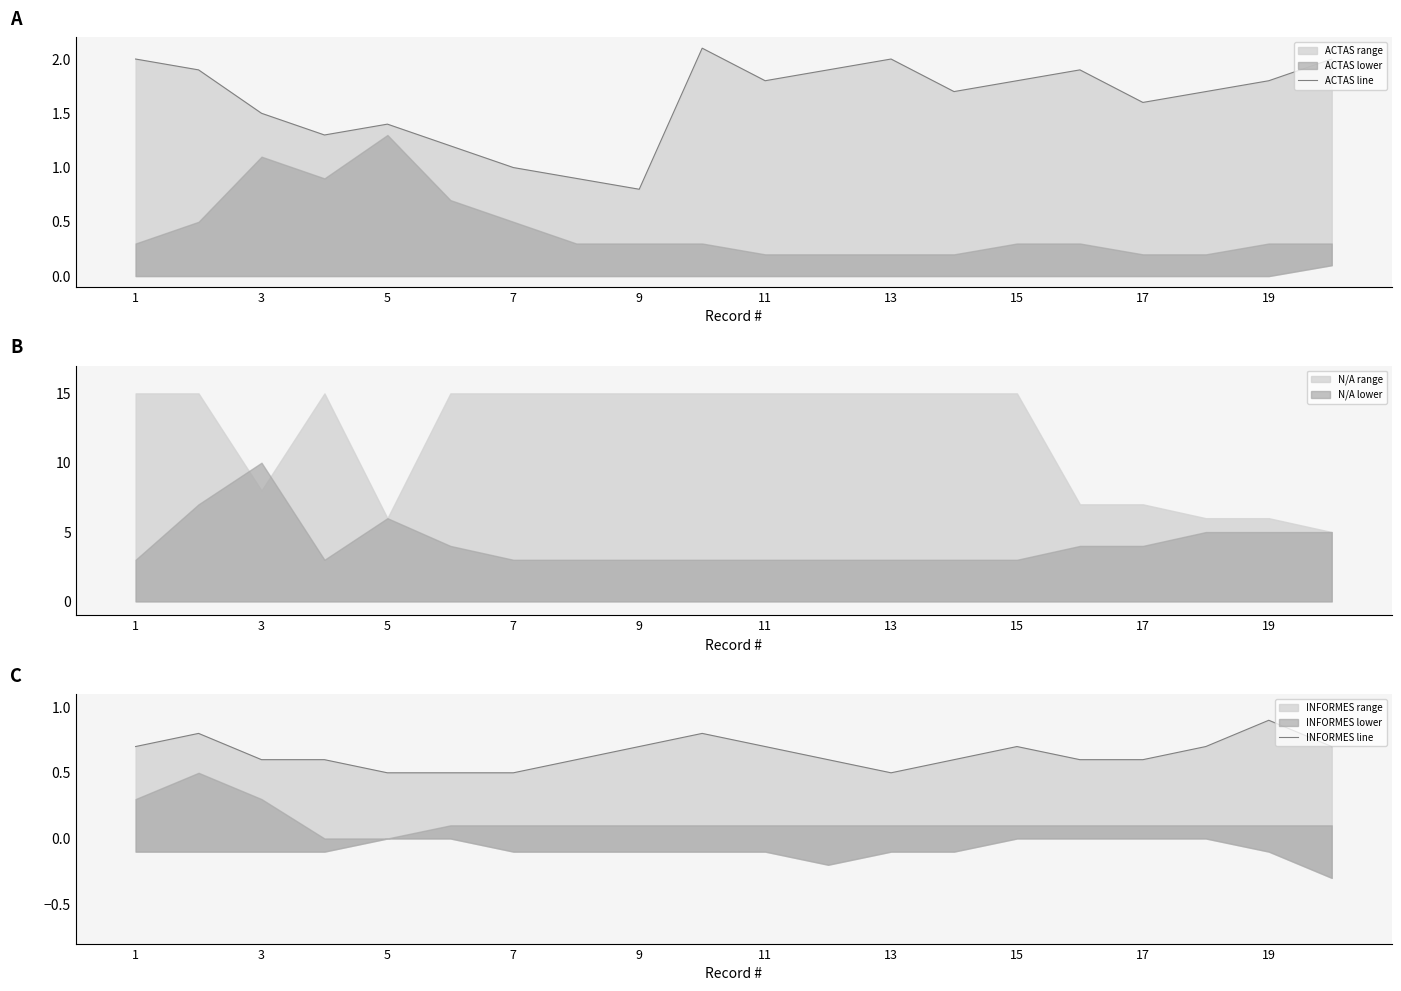

What is the maximum value for N/A range?

15